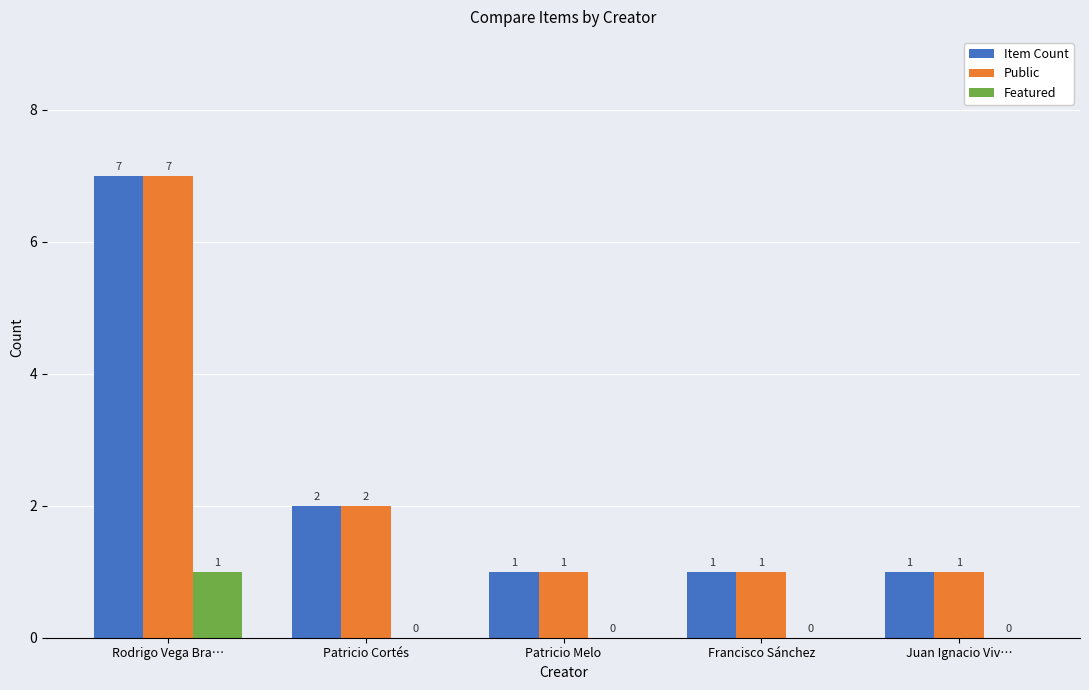

Reading left to right, what are all the values shown in this chart?

Item Count: 7	2	1	1	1
Public: 7	2	1	1	1
Featured: 1	0	0	0	0